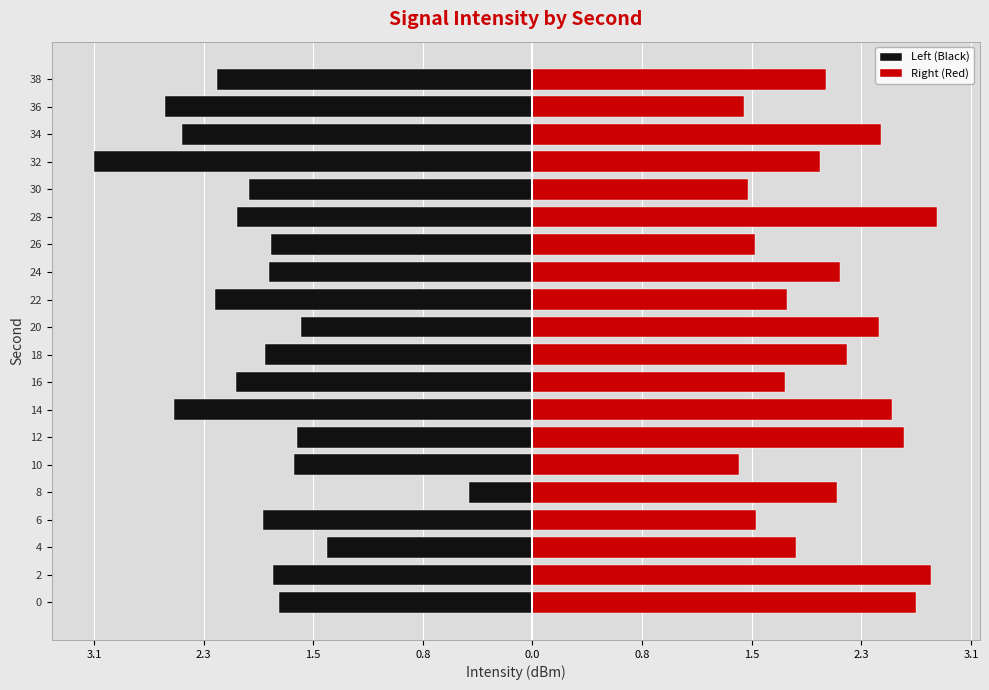

What is the maximum value for Right (Red)?

2.8